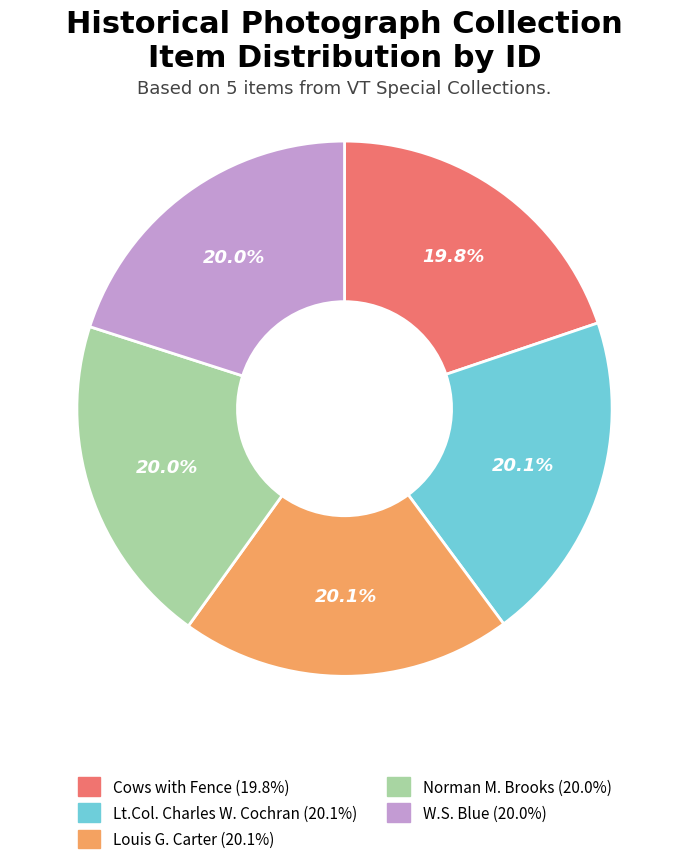

Do Norman M. Brooks and Louis G. Carter together represent more than half of the pie?

No